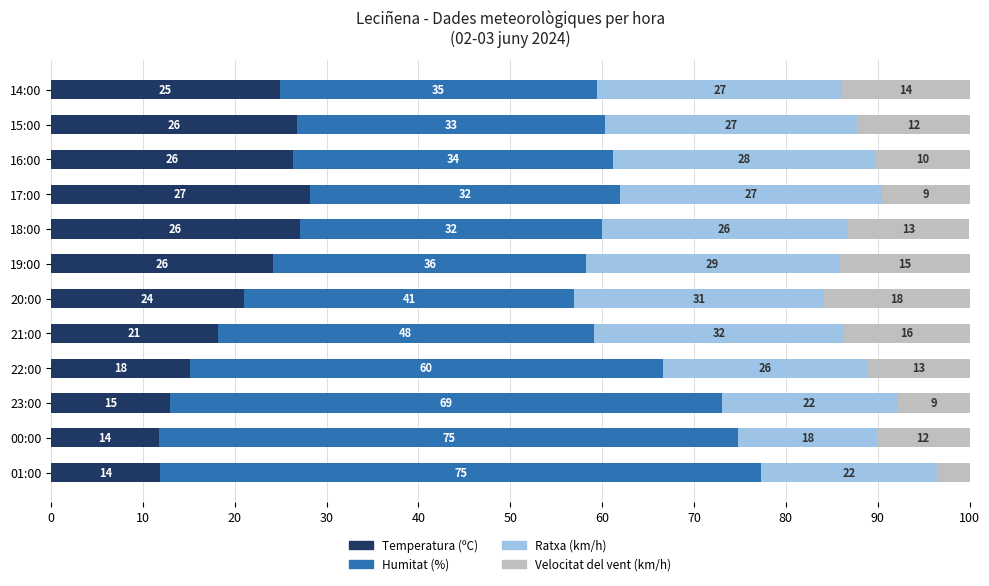

What are all the series names shown in the legend?

Temperatura (ºC), Humitat (%), Ratxa (km/h), Velocitat del vent (km/h)